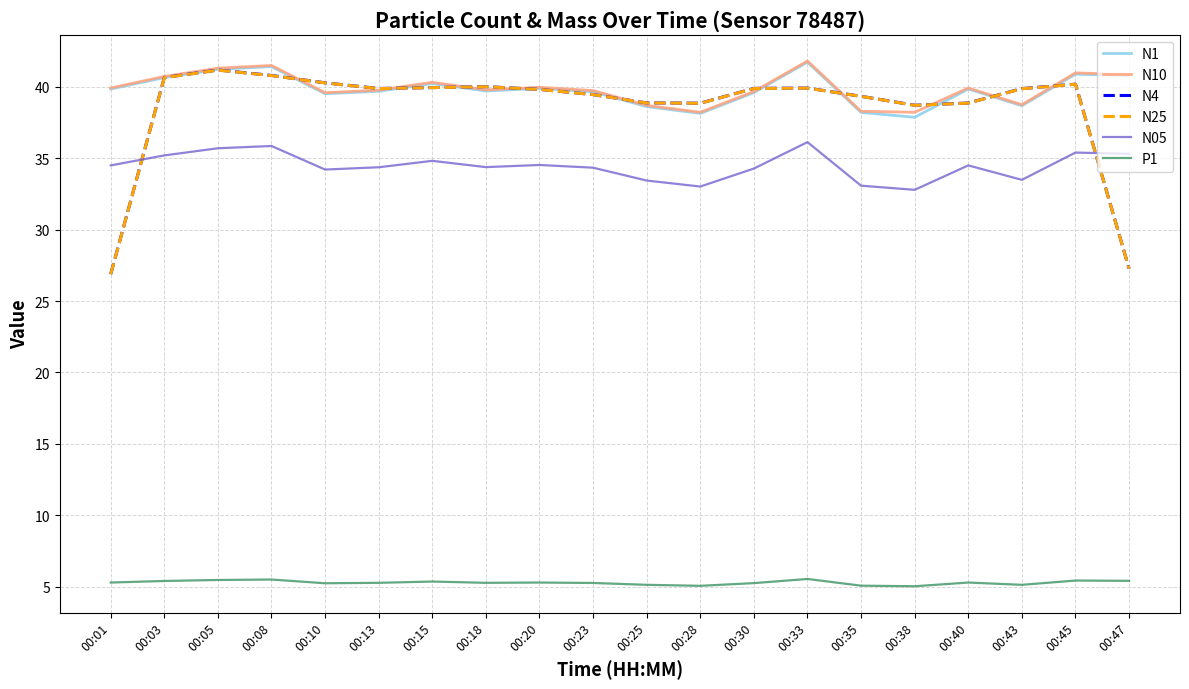

Is it true that P1 equals 2.9 at 00:25?

False